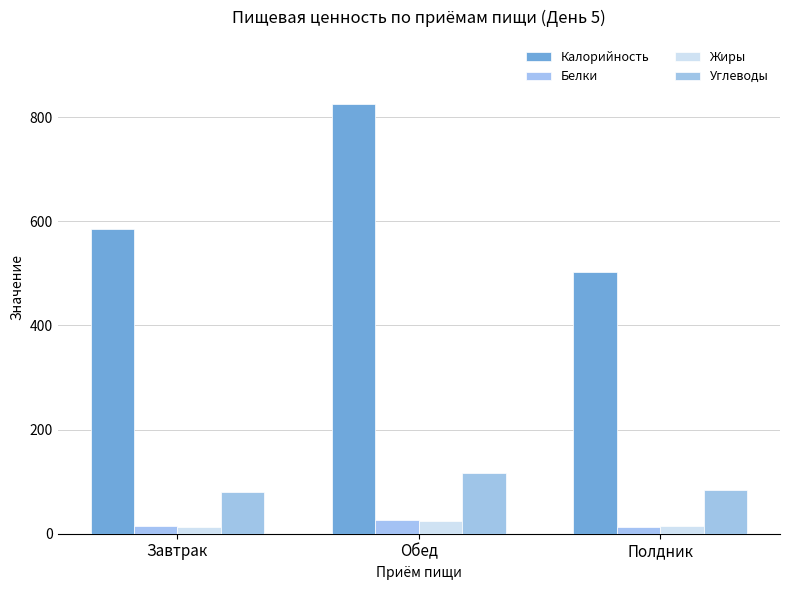

What is the difference between the maximum and minimum values in the Жиры series?

11.2